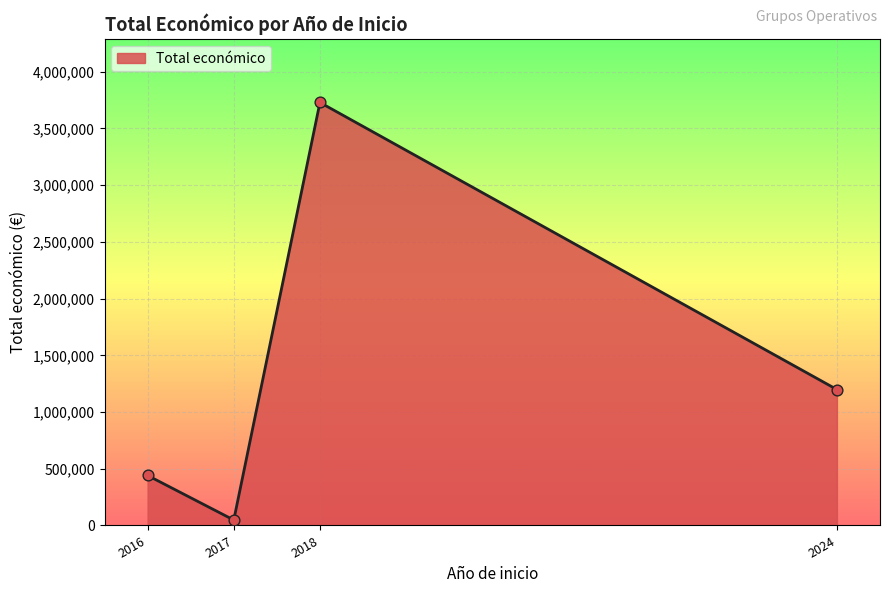

Between 2016 and 2024, which is larger?

2024